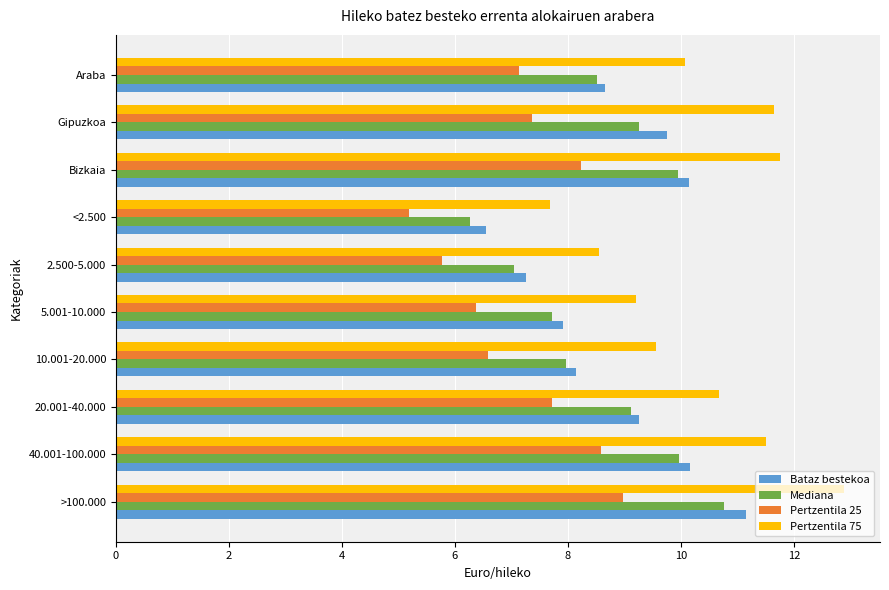

Is the value of Pertzentila 75 at 5.001-10.000 greater than the value of Bataz bestekoa at 5.001-10.000?

Yes